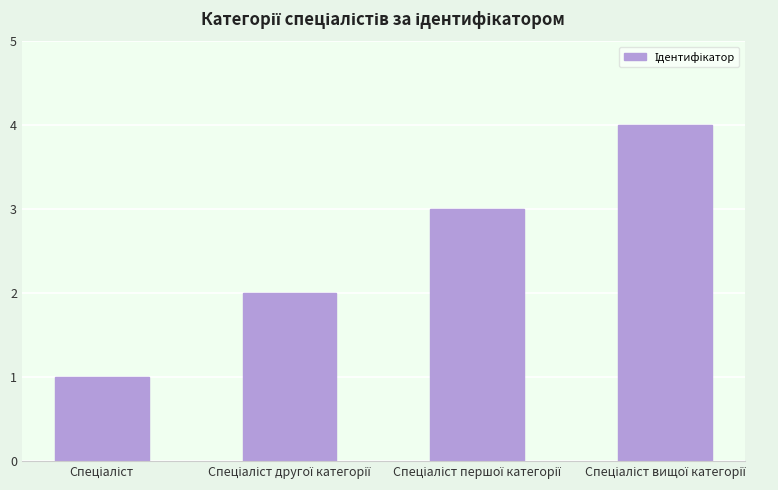

Does the chart contain any negative values?

No